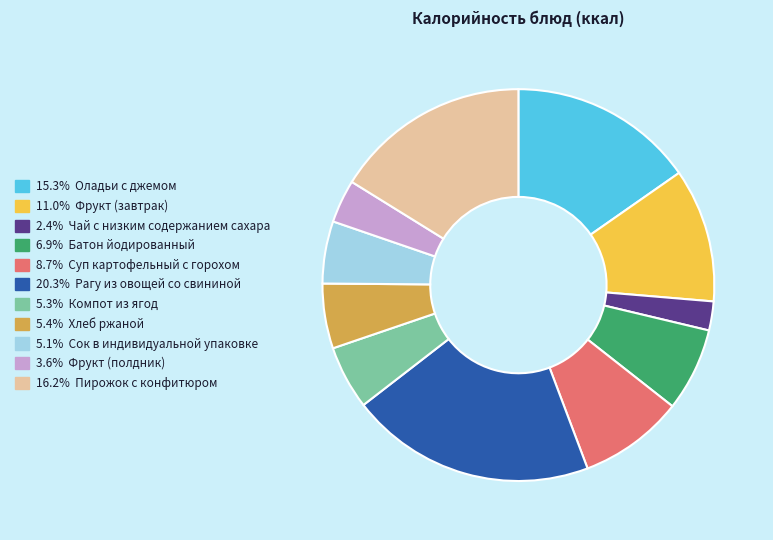

Is there any slice that represents more than half of the pie?

No